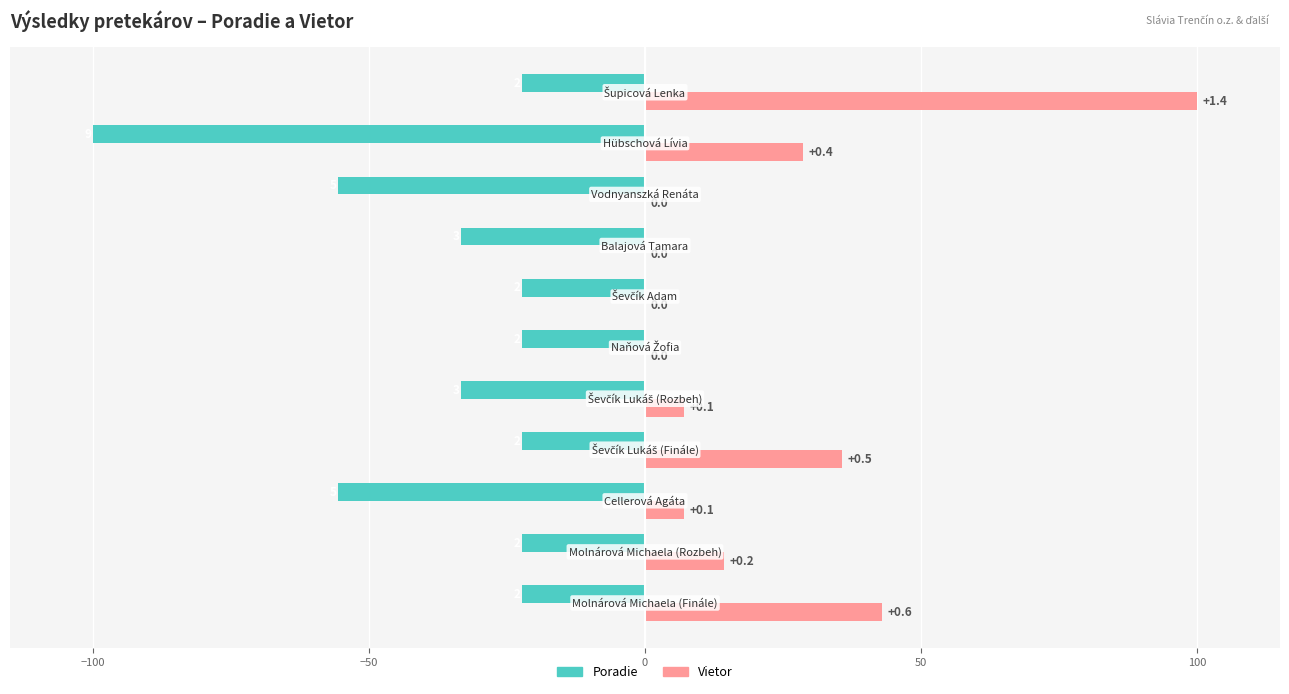

What are all the series names shown in the legend?

Poradie, Vietor